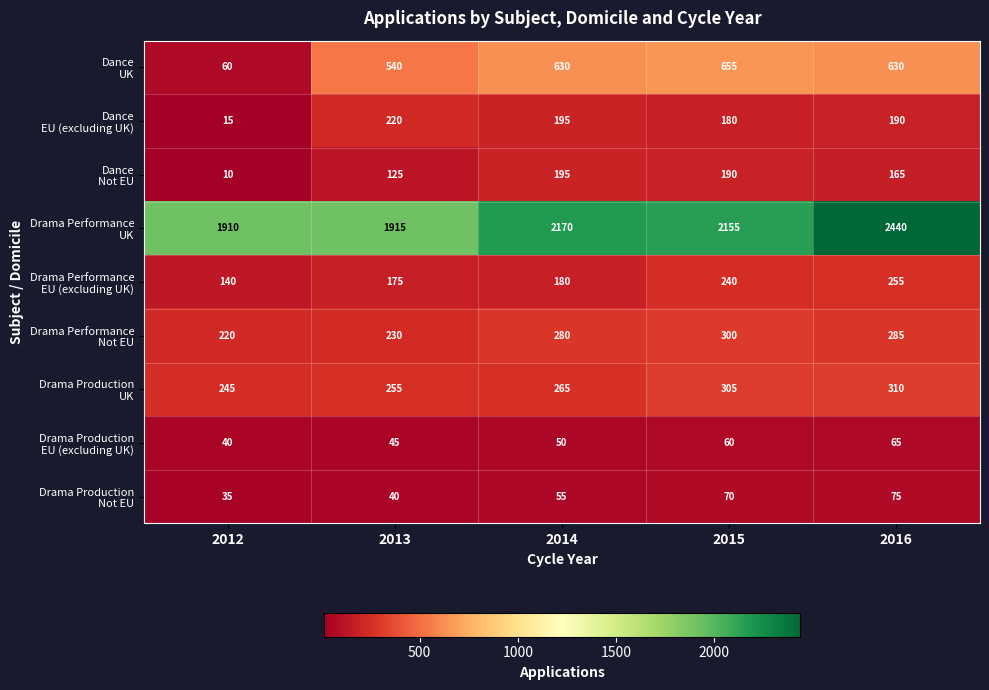

What is the difference between the highest and lowest values at 2013?

1875